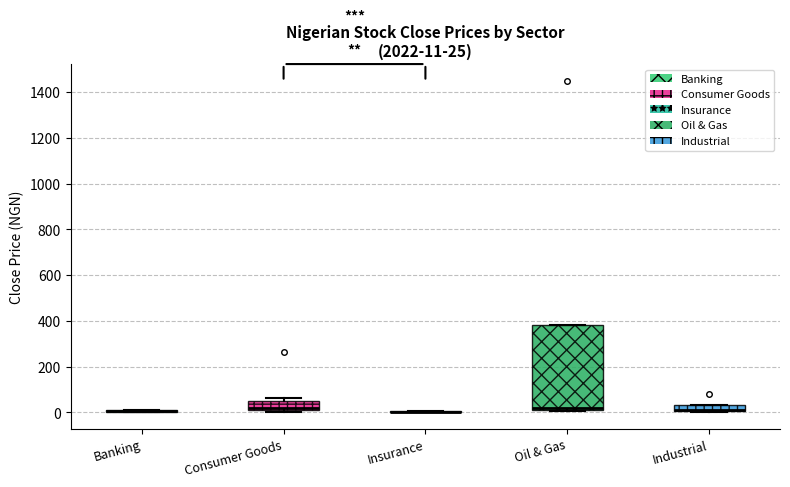

Comparing the boxes themselves (not the whiskers), which one is the tallest?

Oil & Gas